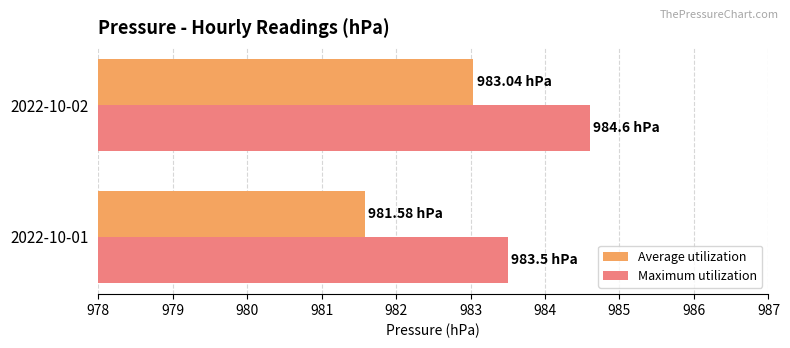

List the series in order of their peak value, highest first.

Maximum utilization, Average utilization